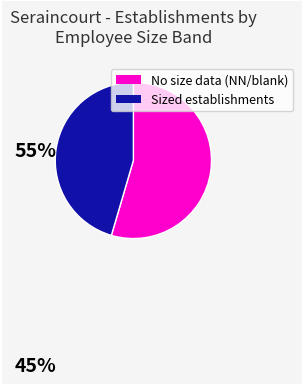

Does any single category account for the majority?

Yes